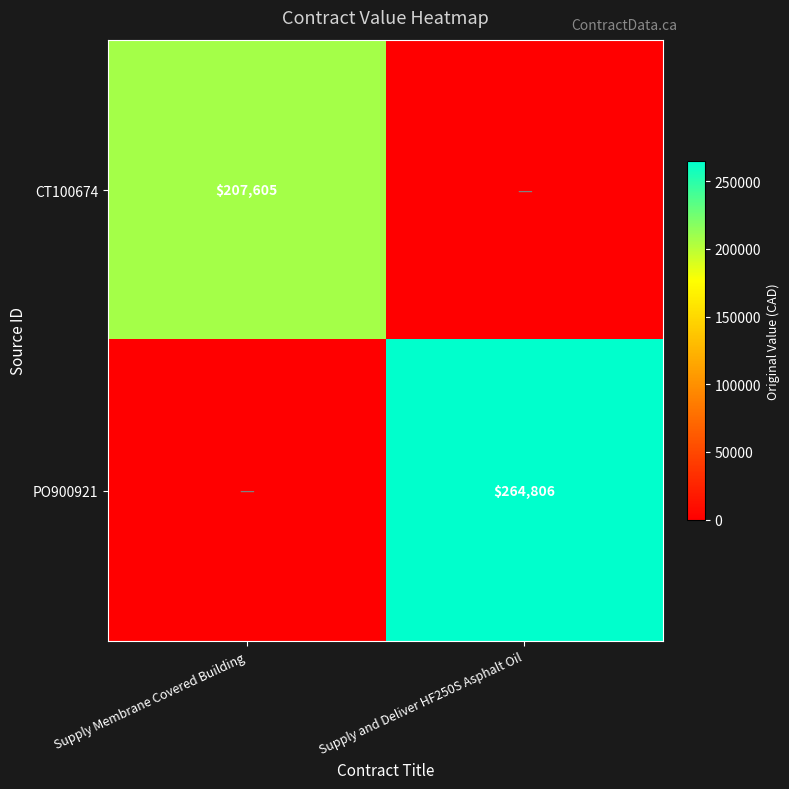

The CT100674 series shows 207605 at Supply Membrane Covered Building. True or false?

True